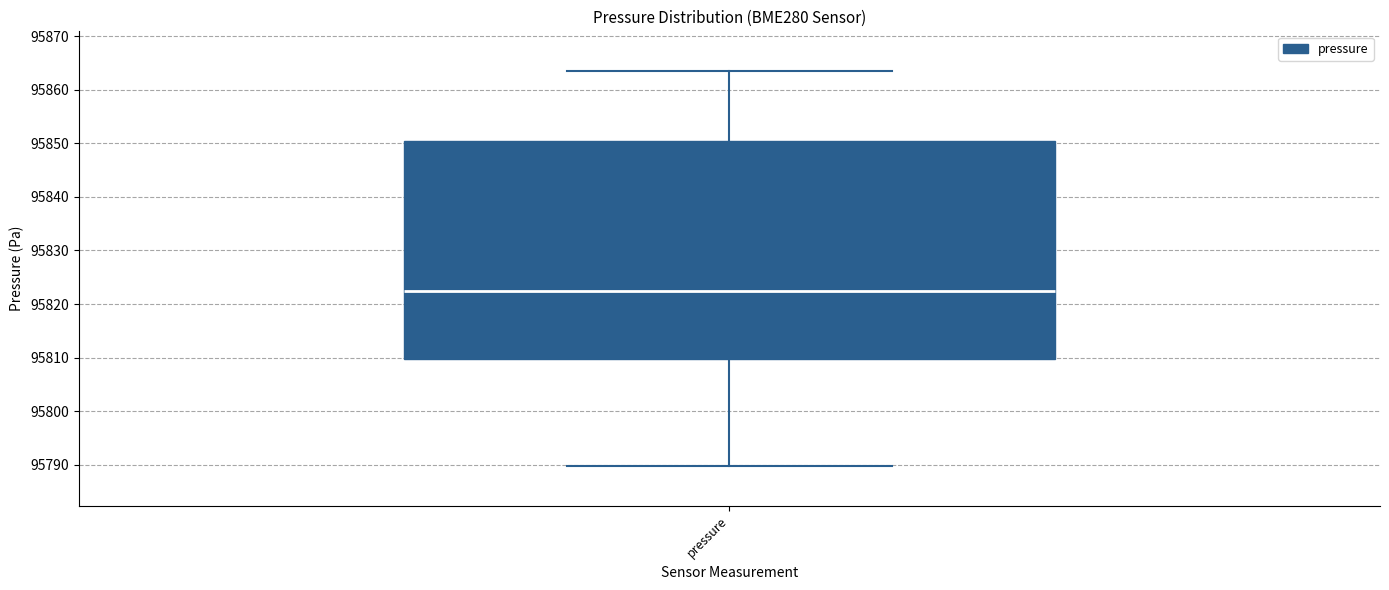

Where does the lower whisker of the box for pressure end on the y-axis? The values are not printed on the chart, so give them approximately, as read against the axis.

95790